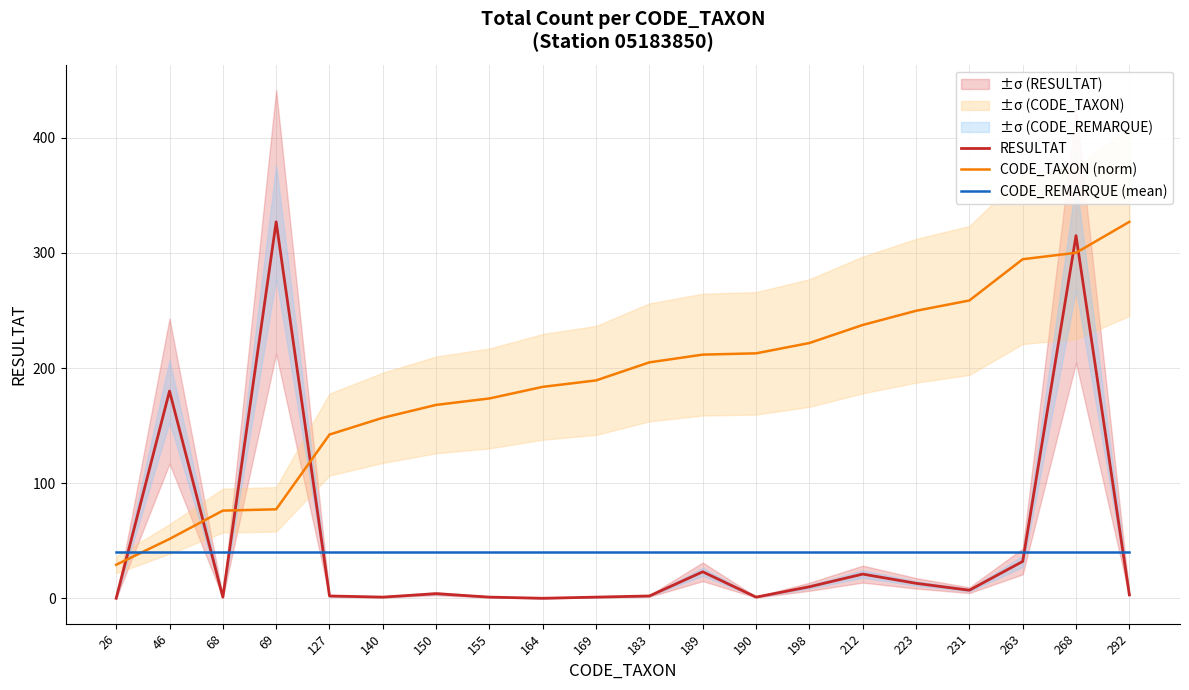

At 140, list the series in order from largest to smallest.

CODE_TAXON (norm), CODE_REMARQUE (mean), RESULTAT